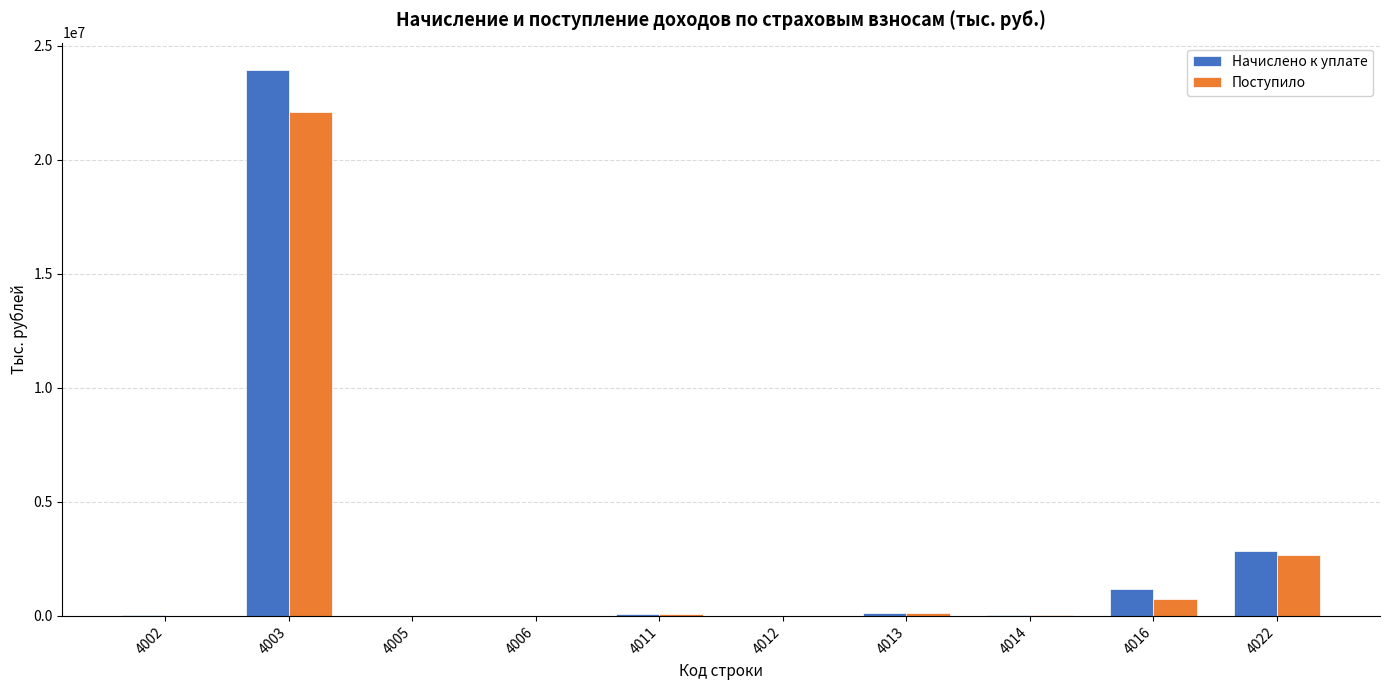

Does the chart contain stacked bars?

No